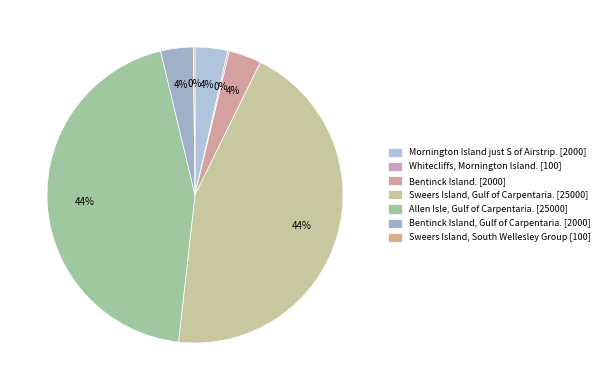

How many segments does this pie chart have?

7